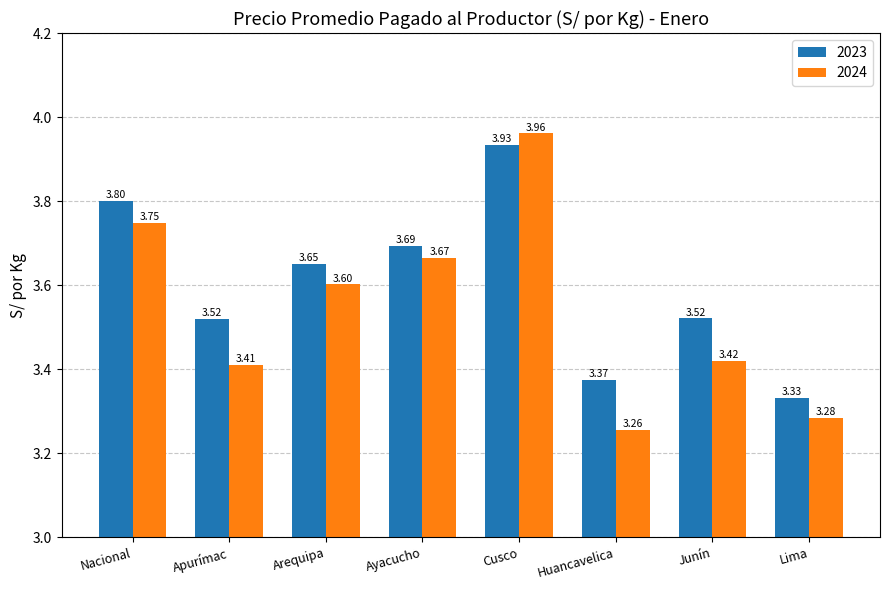

Which category has the highest value in the 2023 series?

Cusco